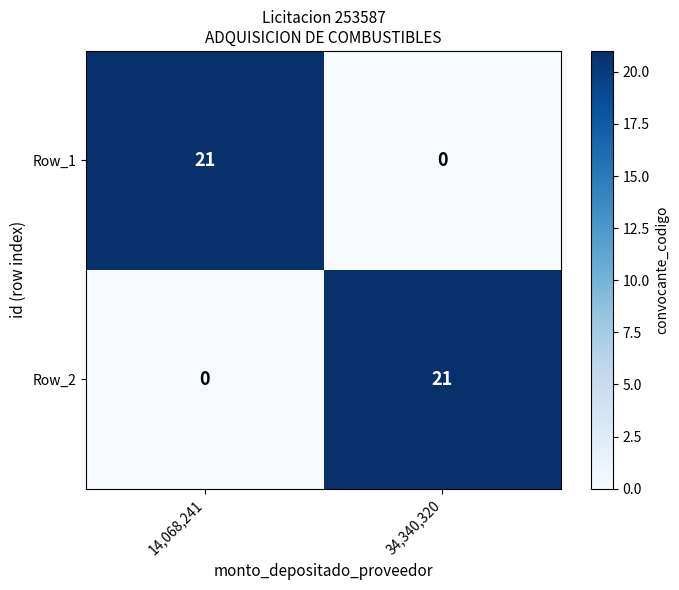

Reading left to right, transcribe all the data shown in this chart.

Row_1: 14,068,241=21	34,340,320=0
Row_2: 14,068,241=0	34,340,320=21